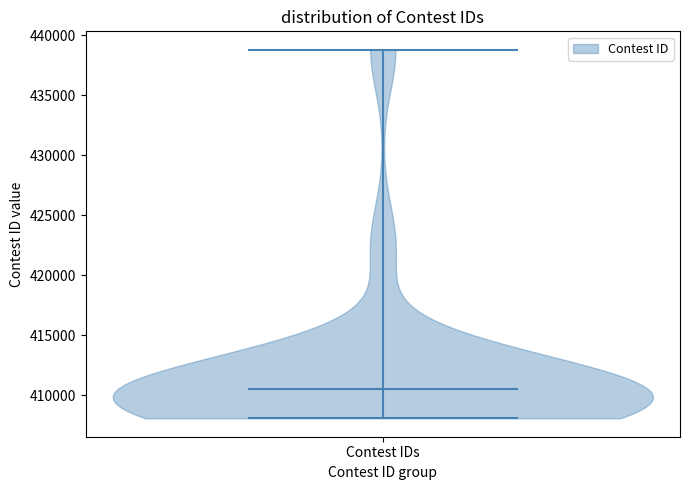

What is the lowest point the violin for Contest IDs reaches on the y-axis? The values are not printed on the chart, so give them approximately, as read against the axis.

408000